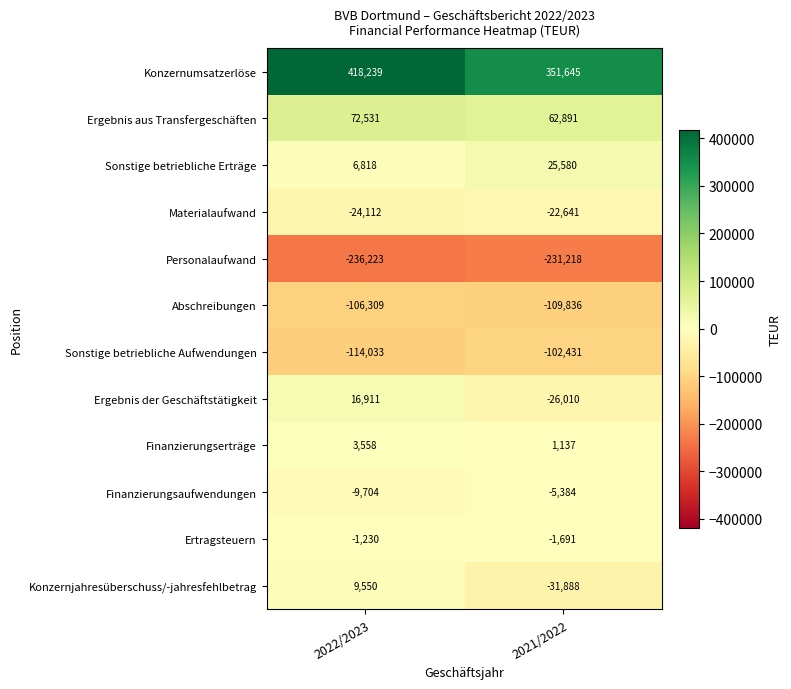

Reading left to right, what are all the values shown in this chart?

Konzernumsatzerlöse: 2022/2023=418239	2021/2022=351645
Ergebnis aus Transfergeschäften: 2022/2023=72531	2021/2022=62891
Sonstige betriebliche Erträge: 2022/2023=6818	2021/2022=25580
Materialaufwand: 2022/2023=-24112	2021/2022=-22641
Personalaufwand: 2022/2023=-236223	2021/2022=-231218
Abschreibungen: 2022/2023=-106309	2021/2022=-109836
Sonstige betriebliche Aufwendungen: 2022/2023=-114033	2021/2022=-102431
Ergebnis der Geschäftstätigkeit: 2022/2023=16911	2021/2022=-26010
Finanzierungserträge: 2022/2023=3558	2021/2022=1137
Finanzierungsaufwendungen: 2022/2023=-9704	2021/2022=-5384
Ertragsteuern: 2022/2023=-1230	2021/2022=-1691
Konzernjahresüberschuss/-jahresfehlbetrag: 2022/2023=9550	2021/2022=-31888